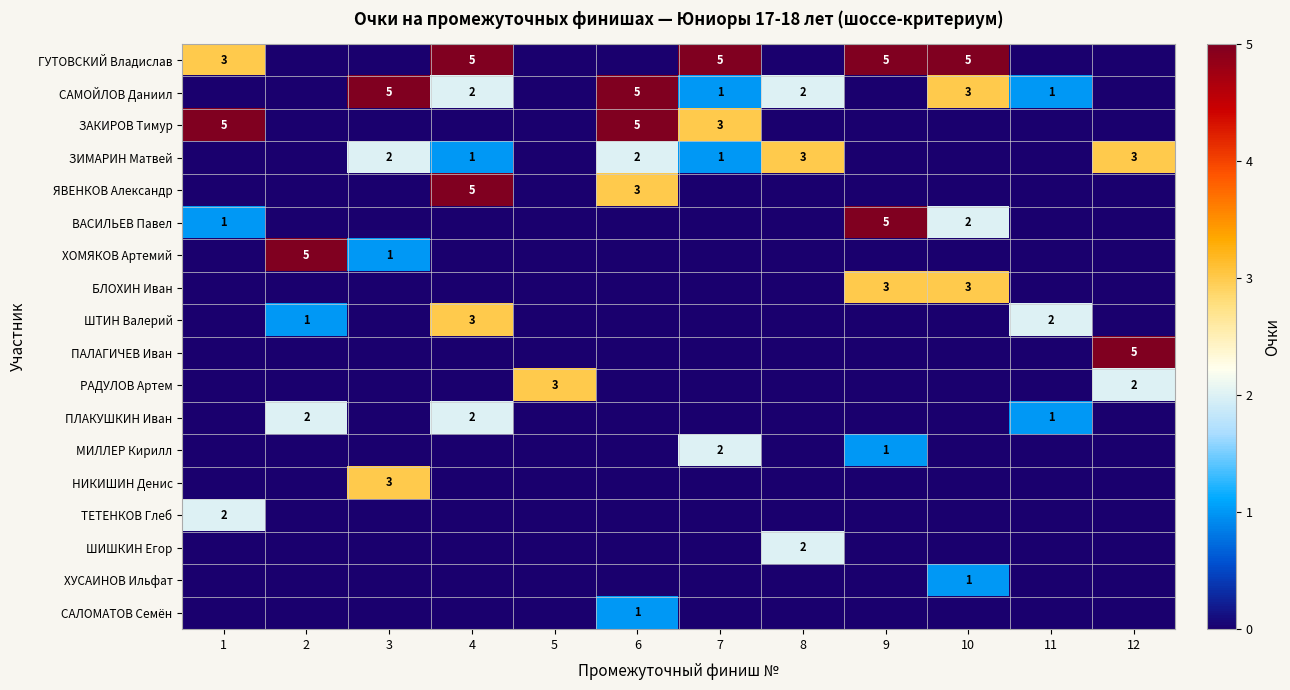

At which category is the sum across all series the highest?

4